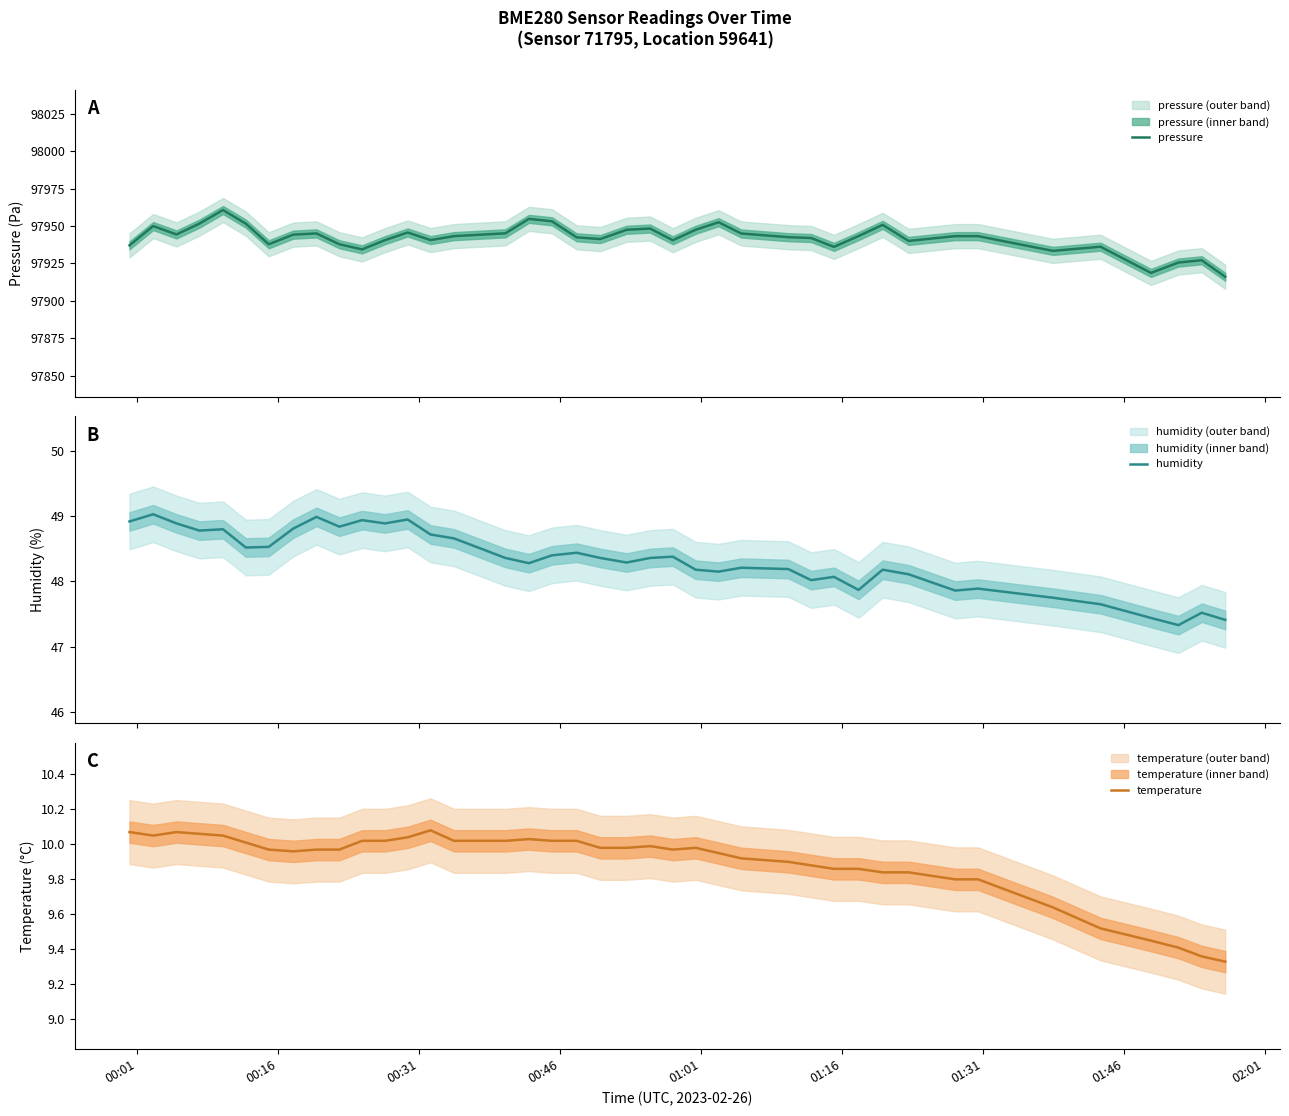

What are all the series names shown in the legend?

pressure, humidity, temperature